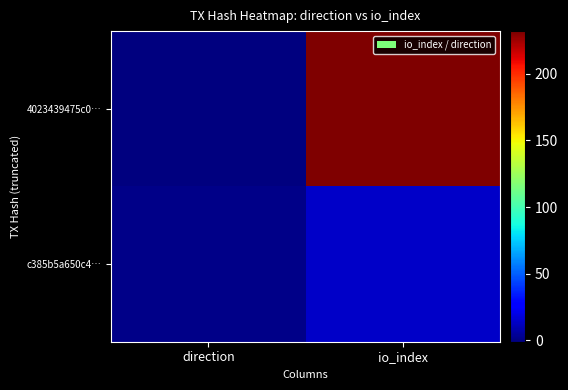

Rank the series at io_index from lowest to highest value.

c385b5a650c4…, 4023439475c0…